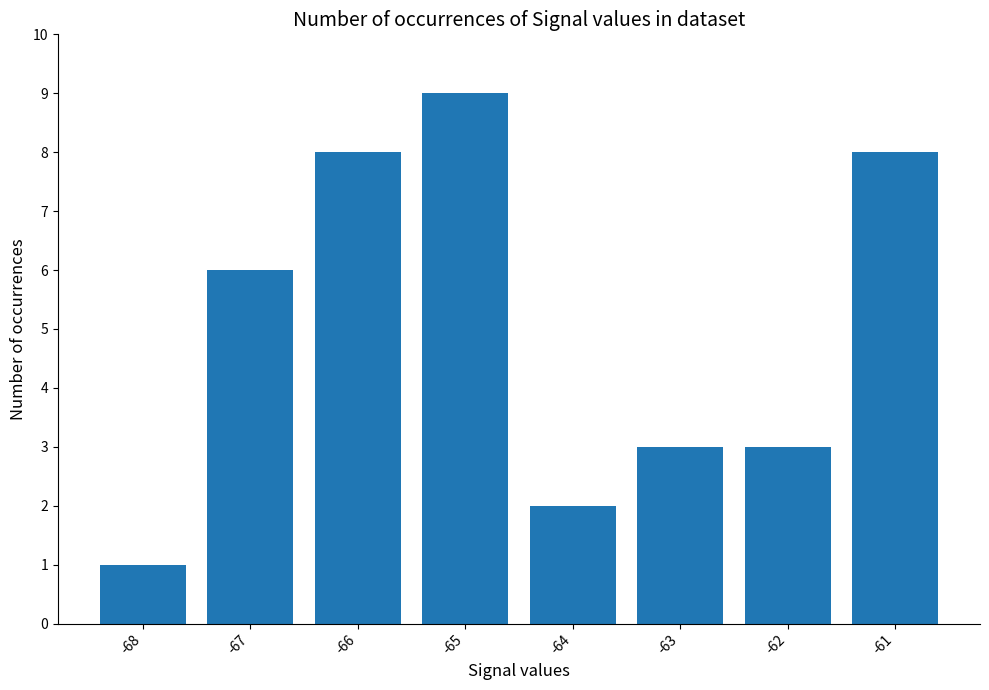

How many distinct data groups are displayed?

1